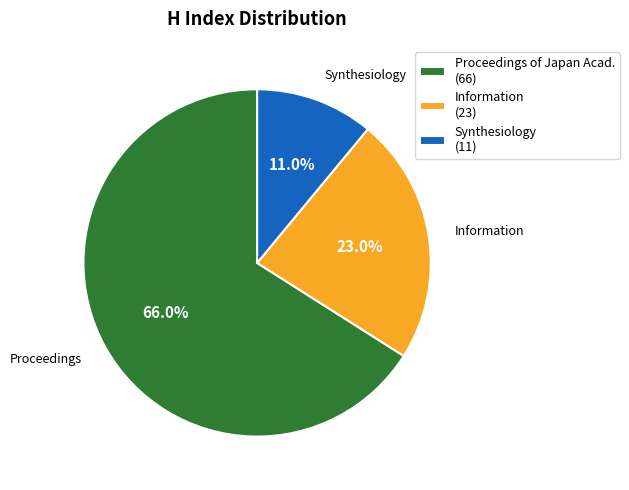

Is there a majority slice in this chart?

Yes